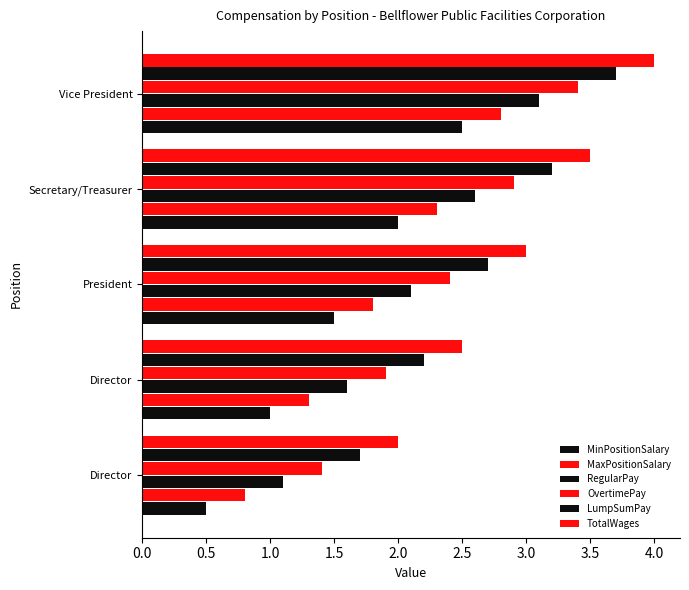

How many data points in MaxPositionSalary are less than 1?

1